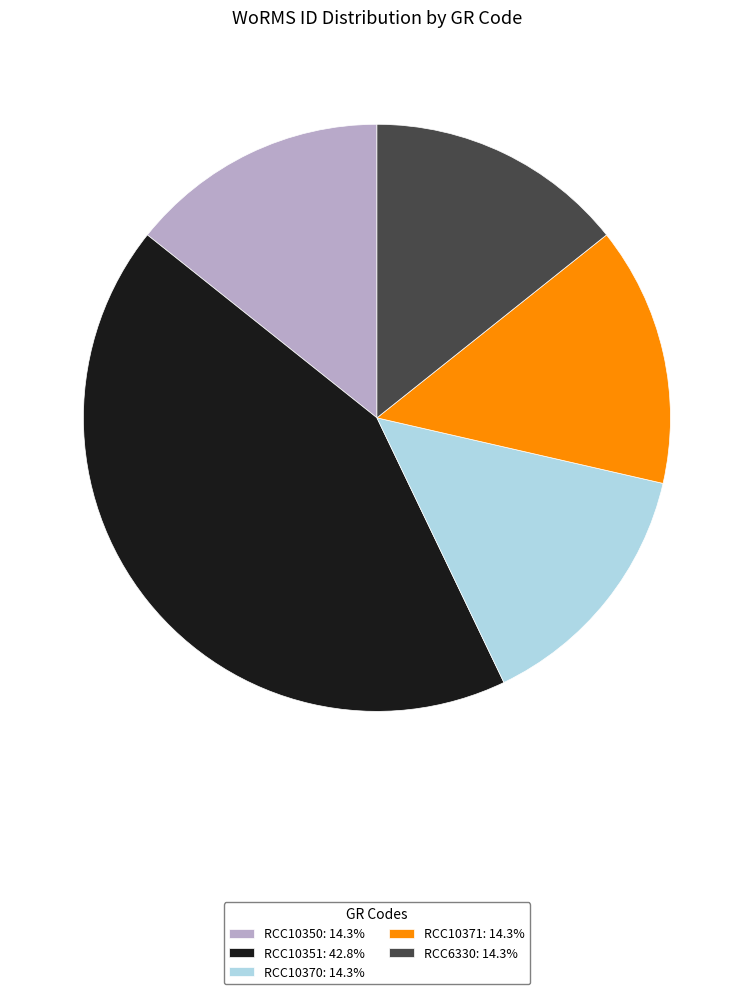

Do RCC10370: 14.3% and RCC6330: 14.3% together represent more than half of the pie?

No